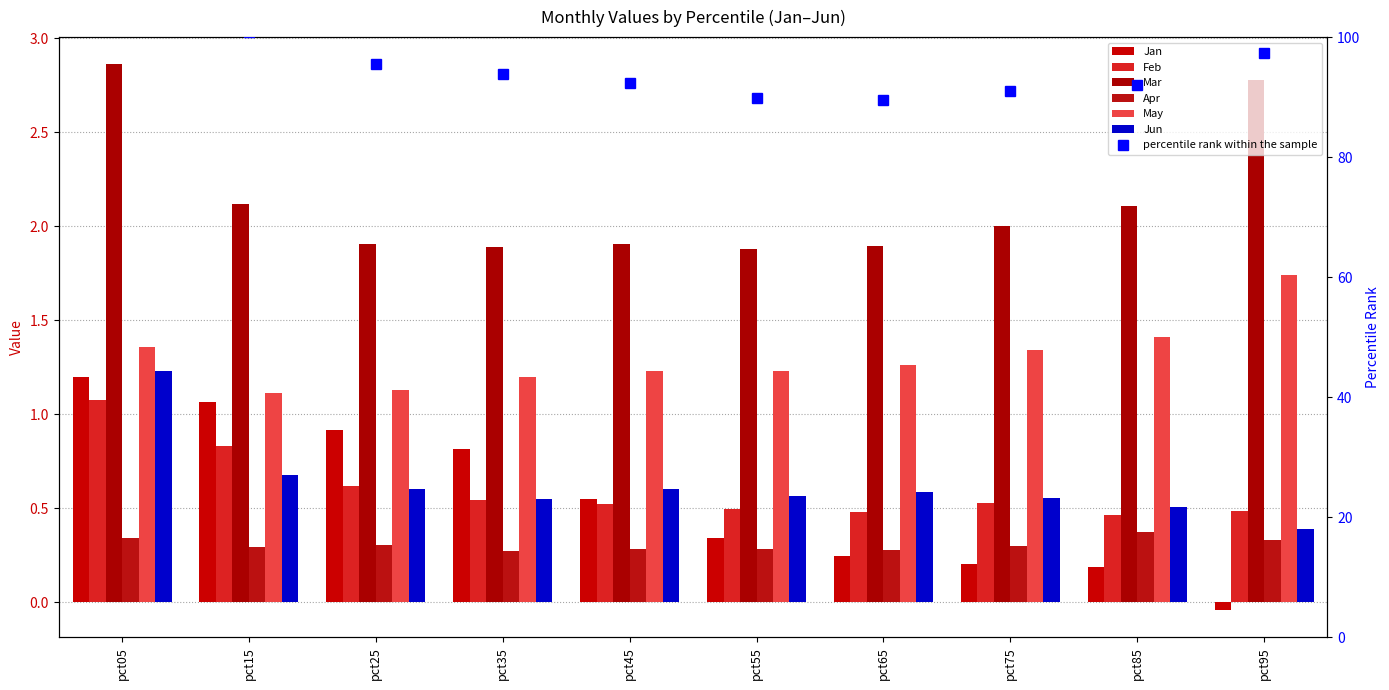

At which category is the sum across all series the highest?

pct05